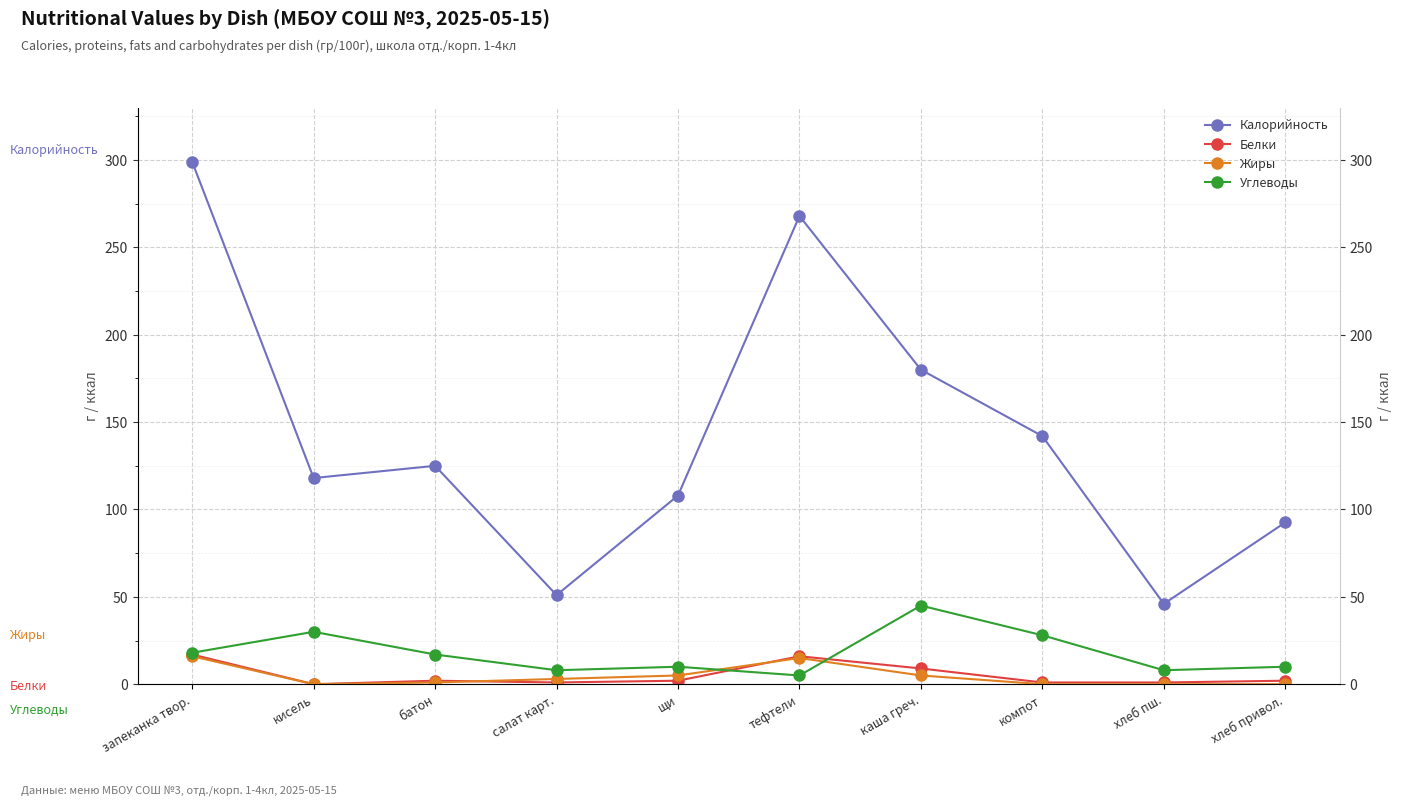

What is the value of the Жиры point at the 5th from the left?

5.0